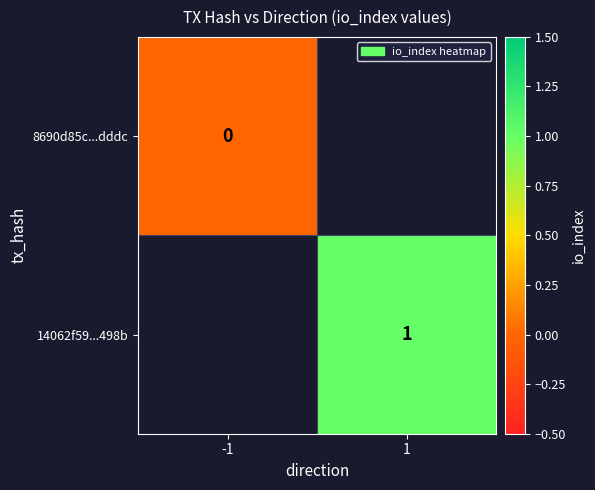

Is the value of 14062f59...498b at 1 greater than the value of 8690d85c...dddc at -1?

Yes